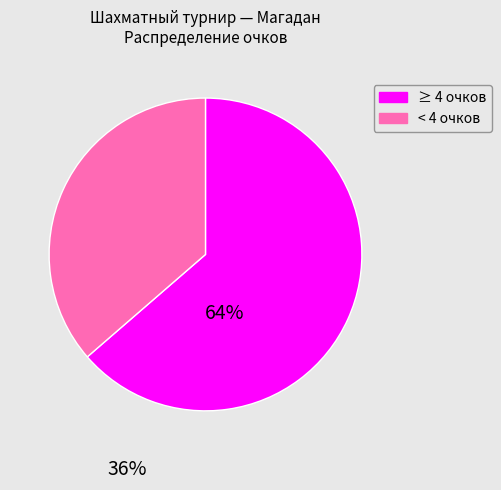

Is there a majority slice in this chart?

Yes